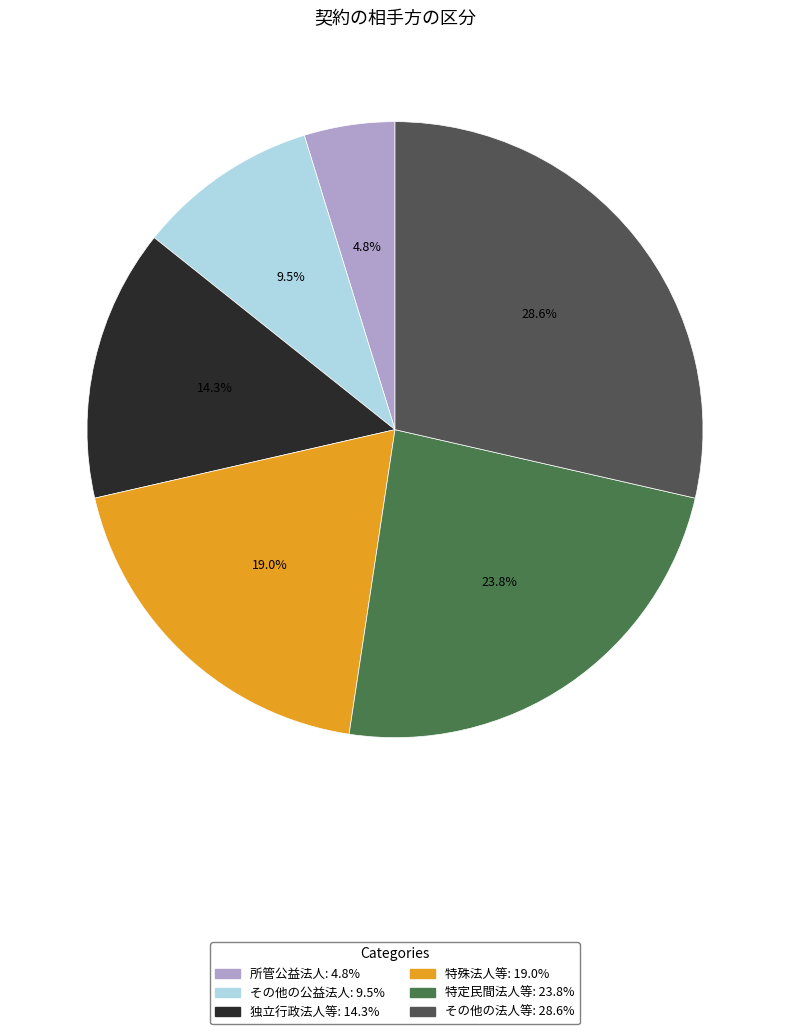

How many segments does this pie chart have?

6